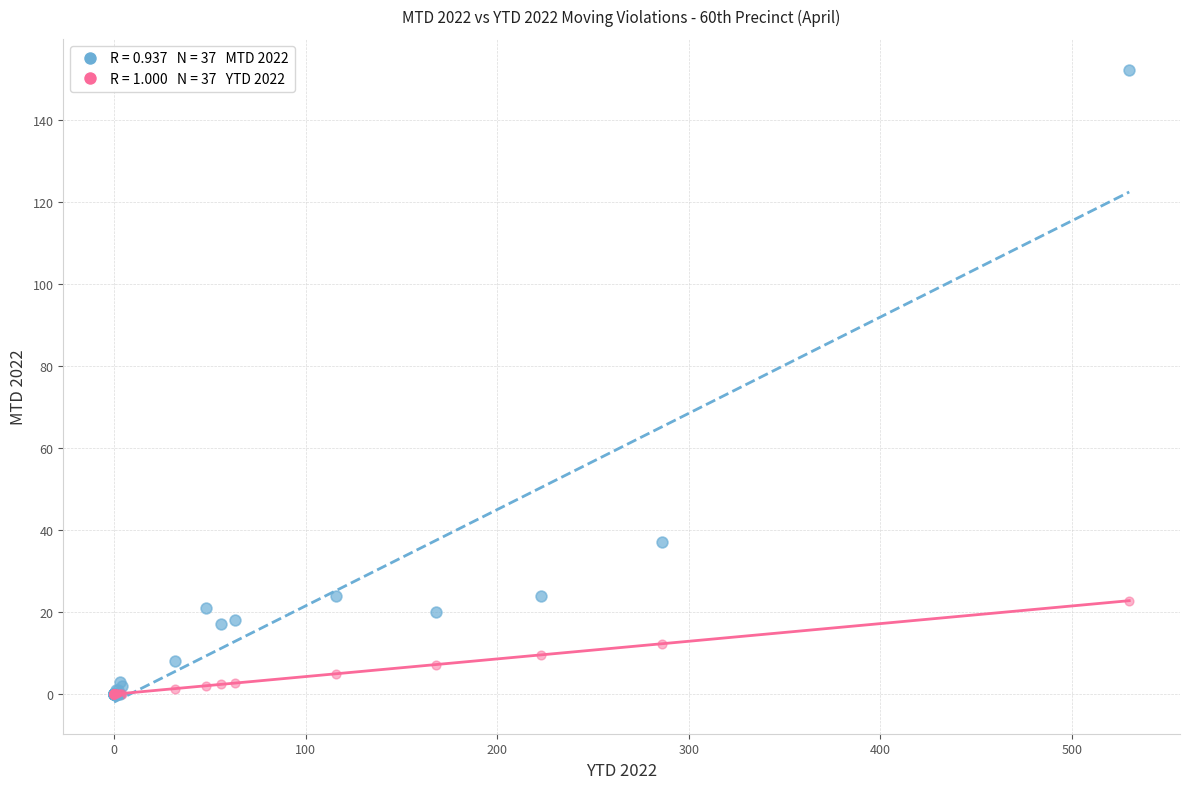

Across all series, what Y value is closest to 76?

37.0